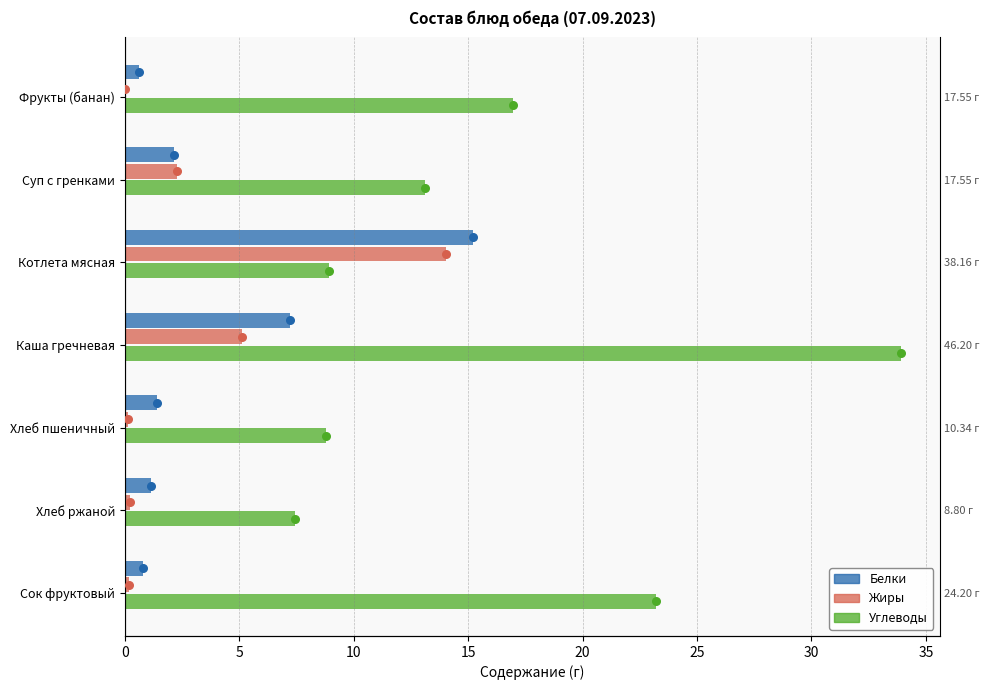

At how many categories does at least one series exceed 18?

2